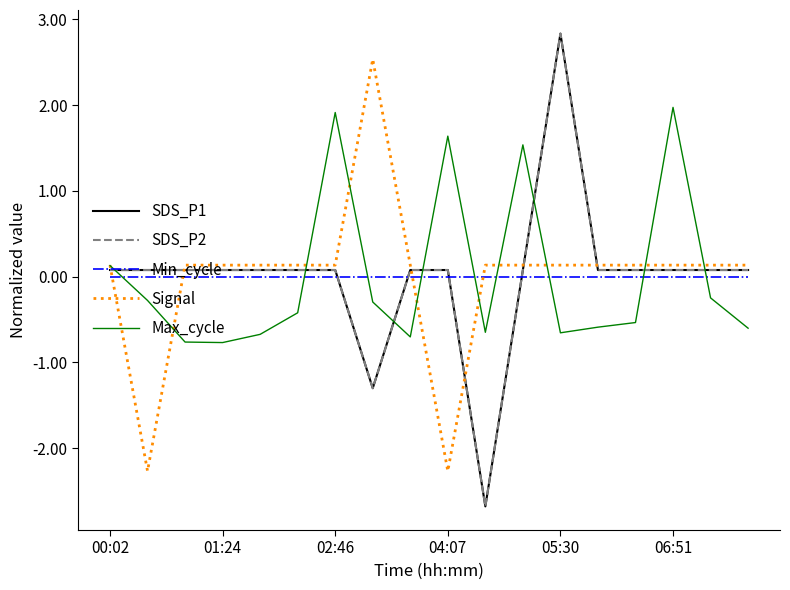

At which label does SDS_P1 first exceed 0?

00:02